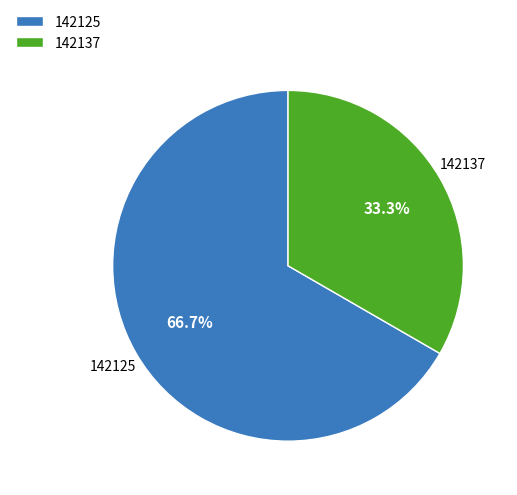

Is there any slice that represents more than half of the pie?

Yes